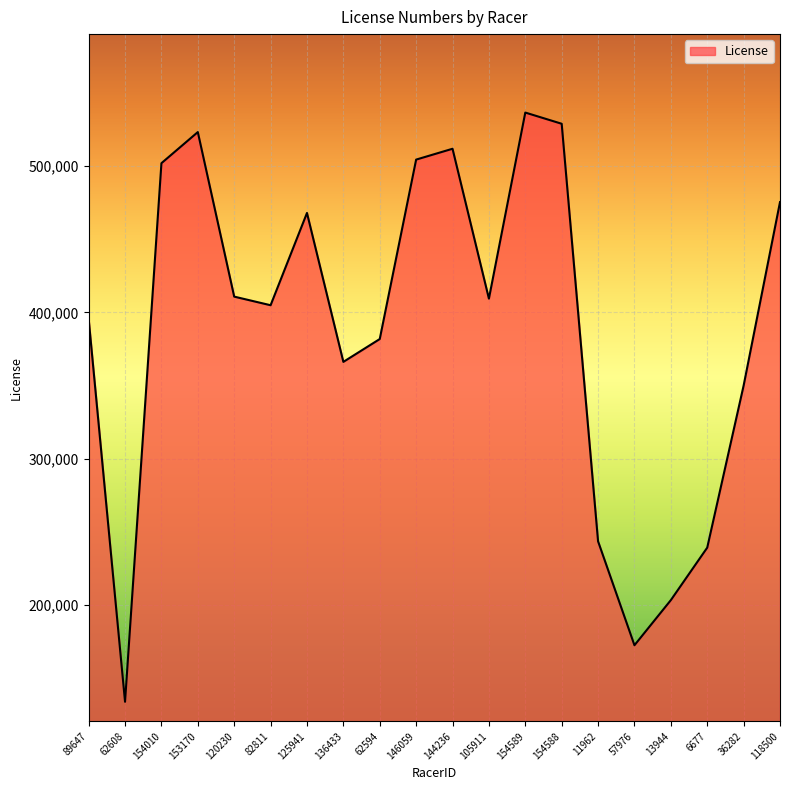

Which label corresponds to the largest value in the chart?

154589